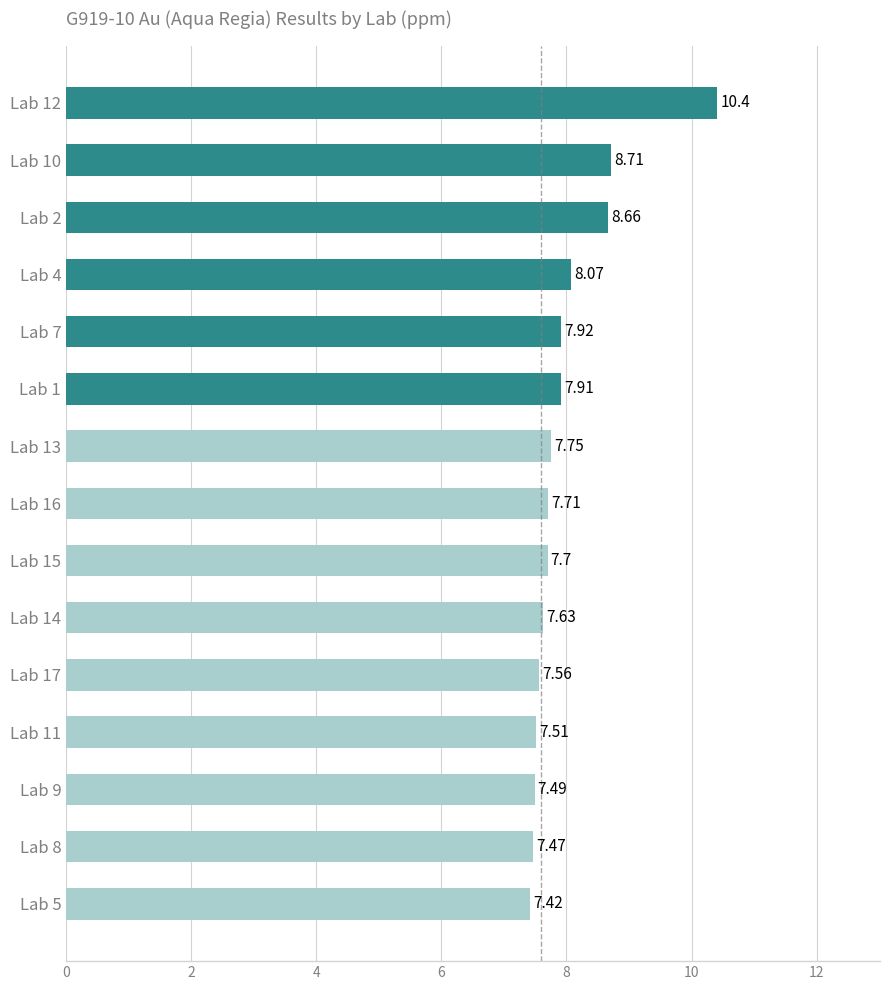

Which has a higher value, Lab 7 or Lab 1?

Lab 7